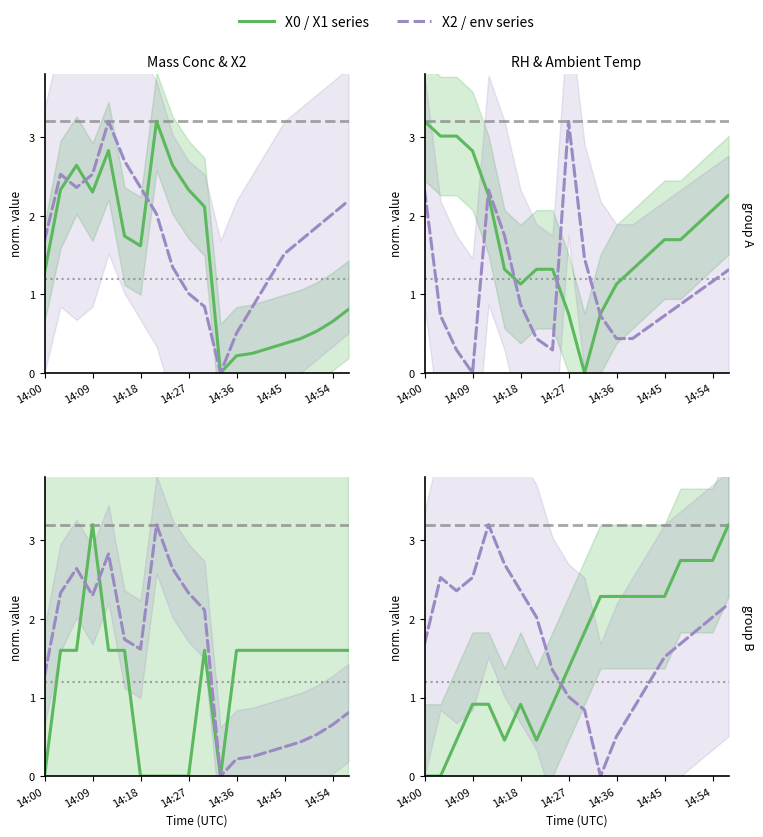

True or false: Mass conc X1 (μg/m³) has more than 0 interior local peaks.

True